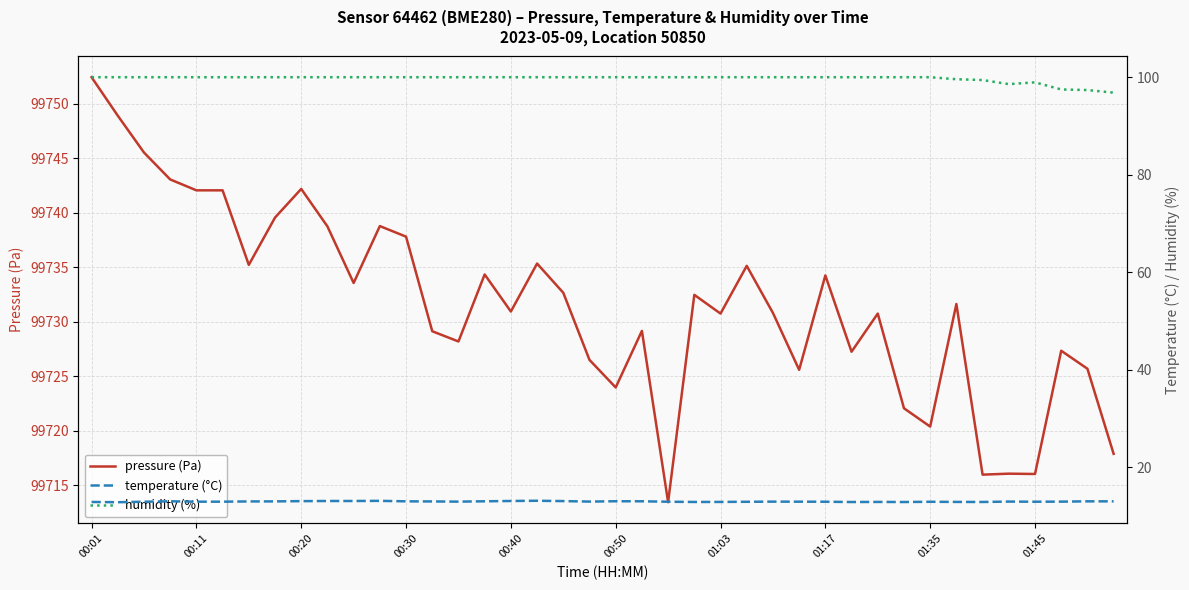

What is the minimum value for pressure (Pa)?

99713.4